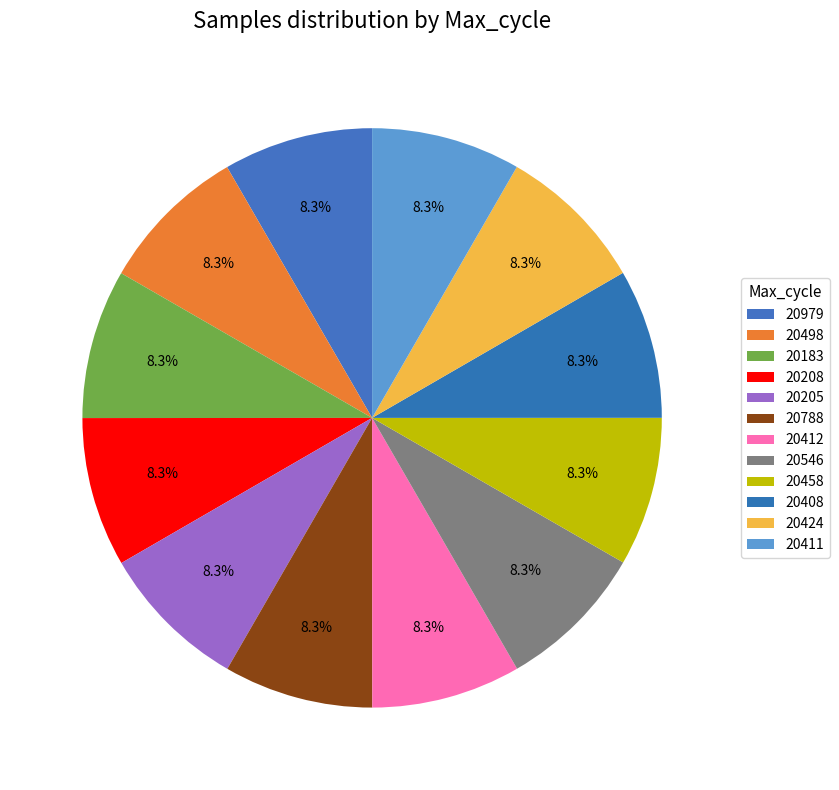

How many segments does this pie chart have?

12